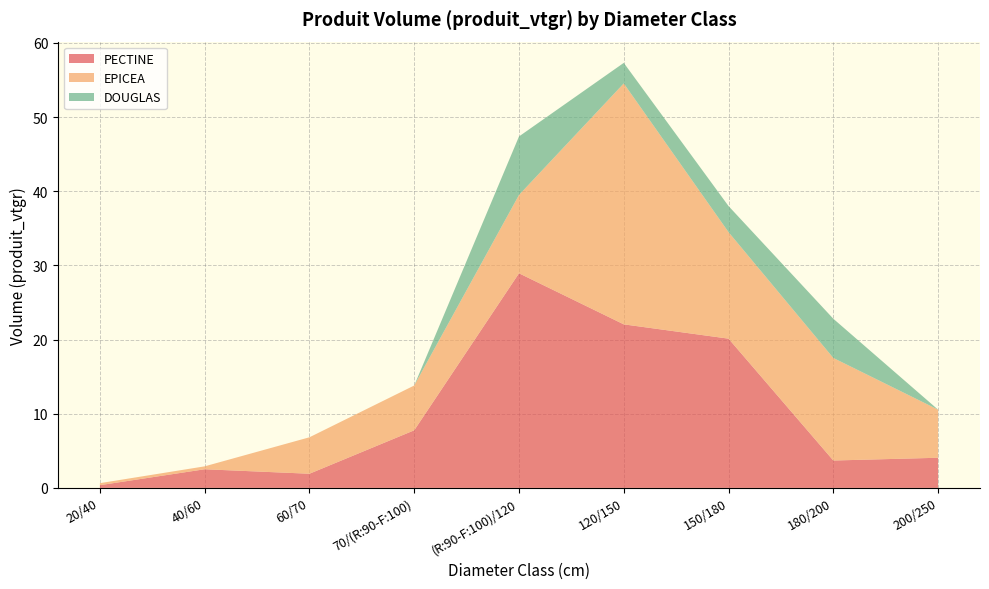

Reading right to left, what are all the values shown in this chart?

PECTINE: 4.1	3.7	20.1	22.1	28.9	7.8	1.9	2.5	0.4
EPICEA: 6.5	13.8	14.4	32.5	10.6	6.0	4.9	0.4	0.3
DOUGLAS: 0.0	5.3	3.5	2.8	7.9	0.0	0.0	0.0	0.0